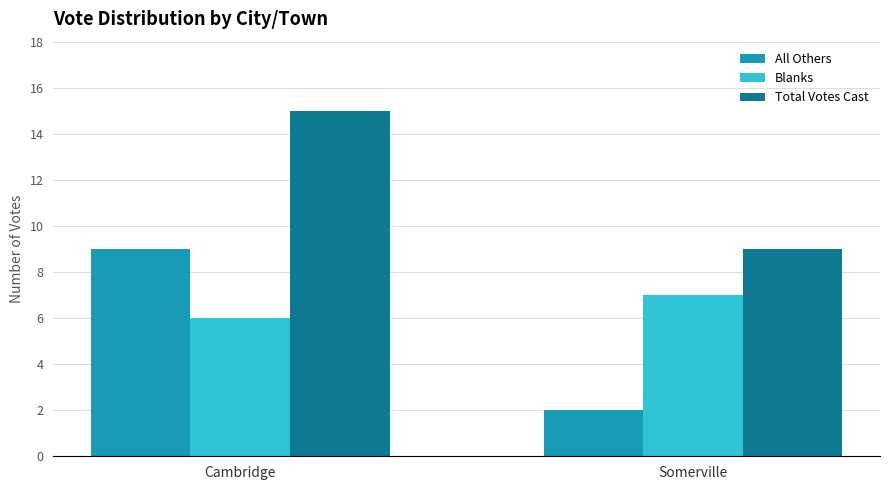

What is the spread (max minus min) of values at Cambridge?

9